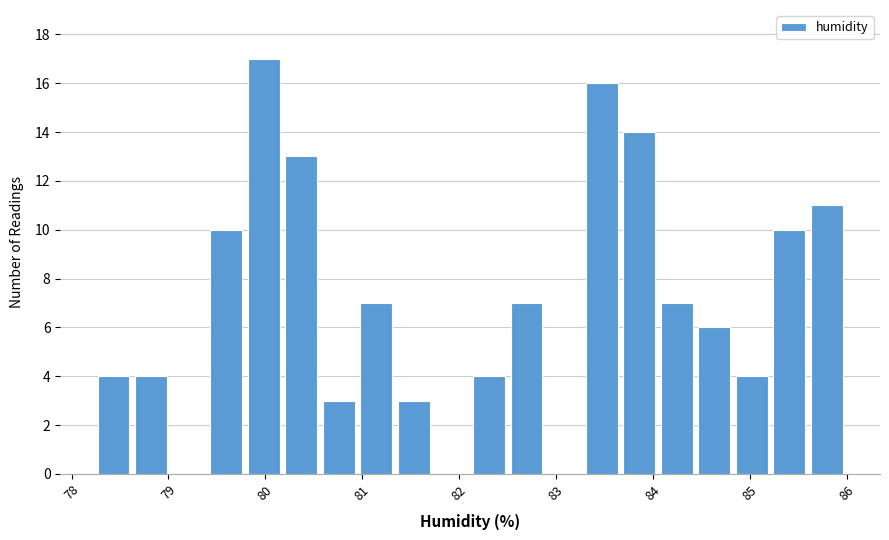

Around what value on the x-axis is the tallest bar? Give the approximate position of its centre, as read against the axis.

80.0